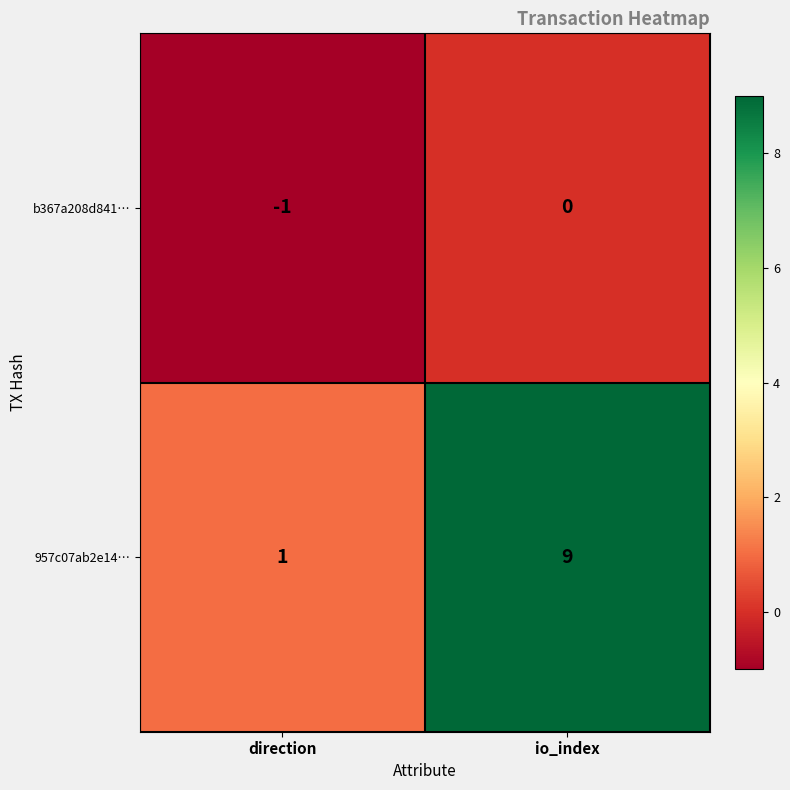

Which label corresponds to the smallest value in the chart?

direction